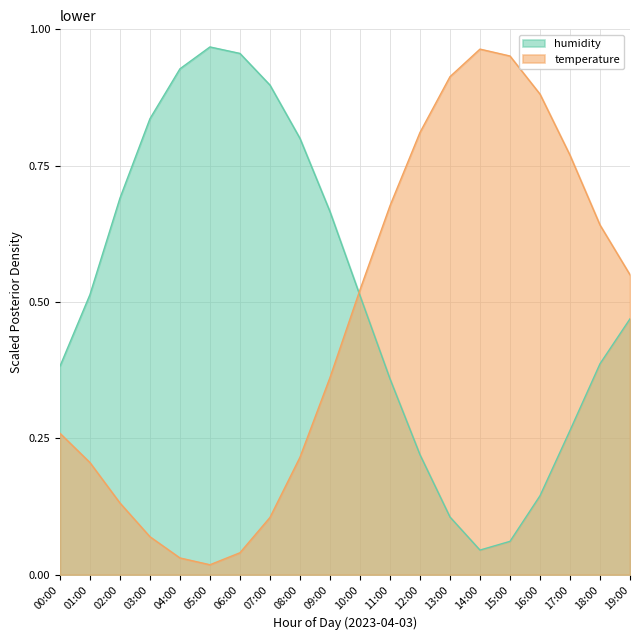

List the series in order of their peak value, highest first.

humidity, temperature